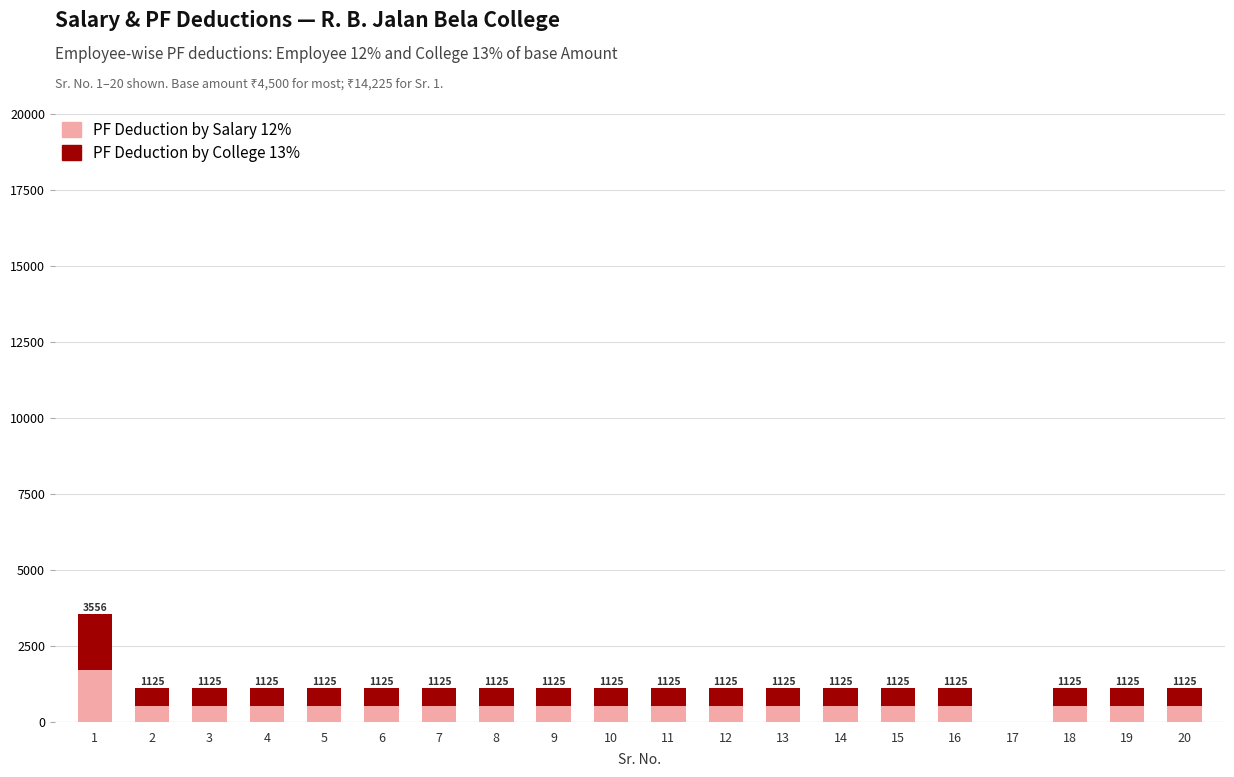

The value of PF Deduction by Salary 12% at 11 is 540.0. True or false?

True